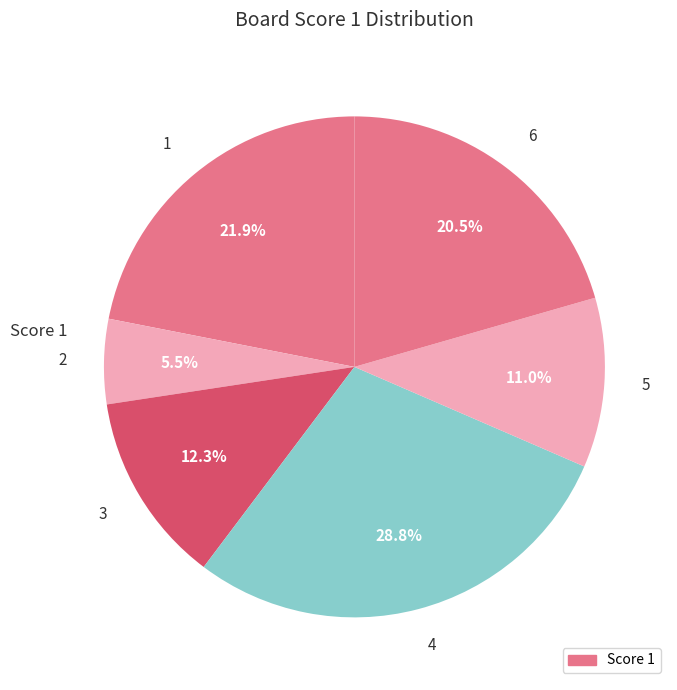

Which has a higher value, 3 or 5?

3